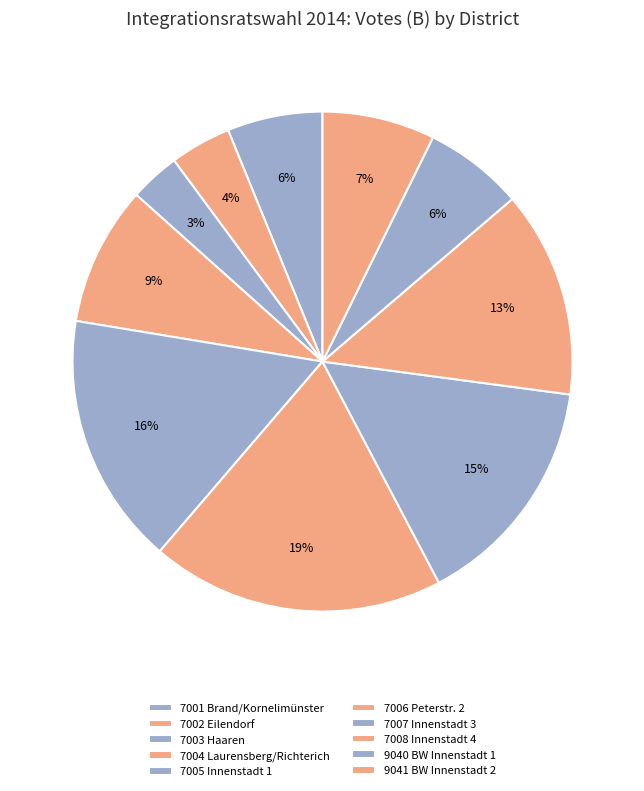

Combined, what portion of the pie is 7005 Innenstadt 1 and 9040 BW Innenstadt 1?

22.8%